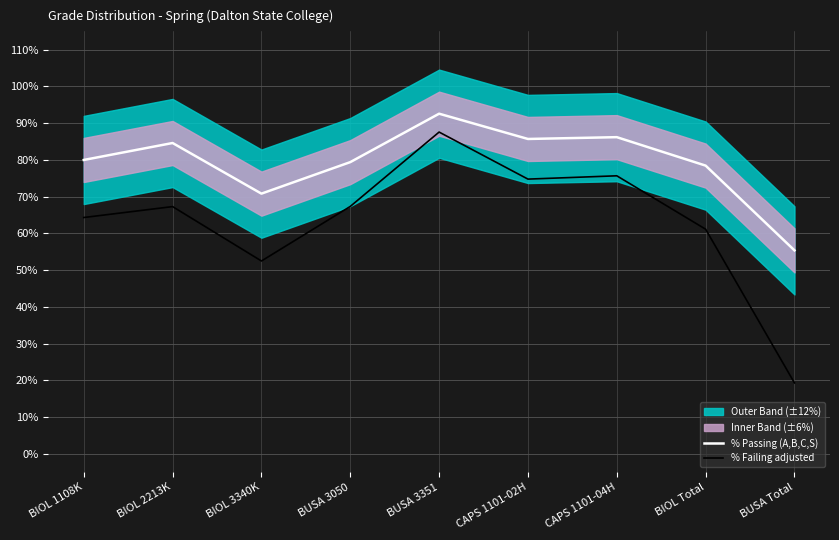

List the series in order of their overall mean, lowest first.

% Failing adjusted, % Passing (A,B,C,S)